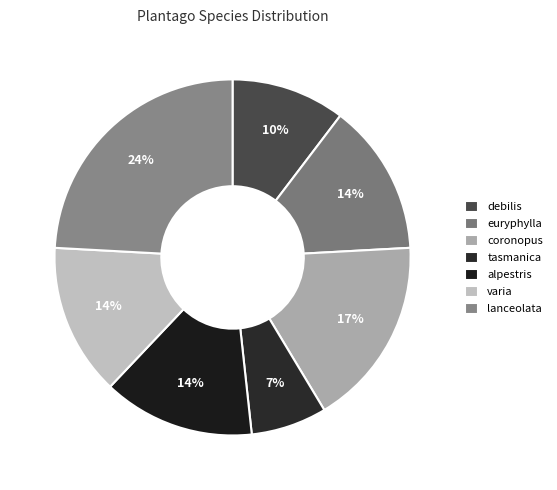

How many segments does this pie chart have?

7